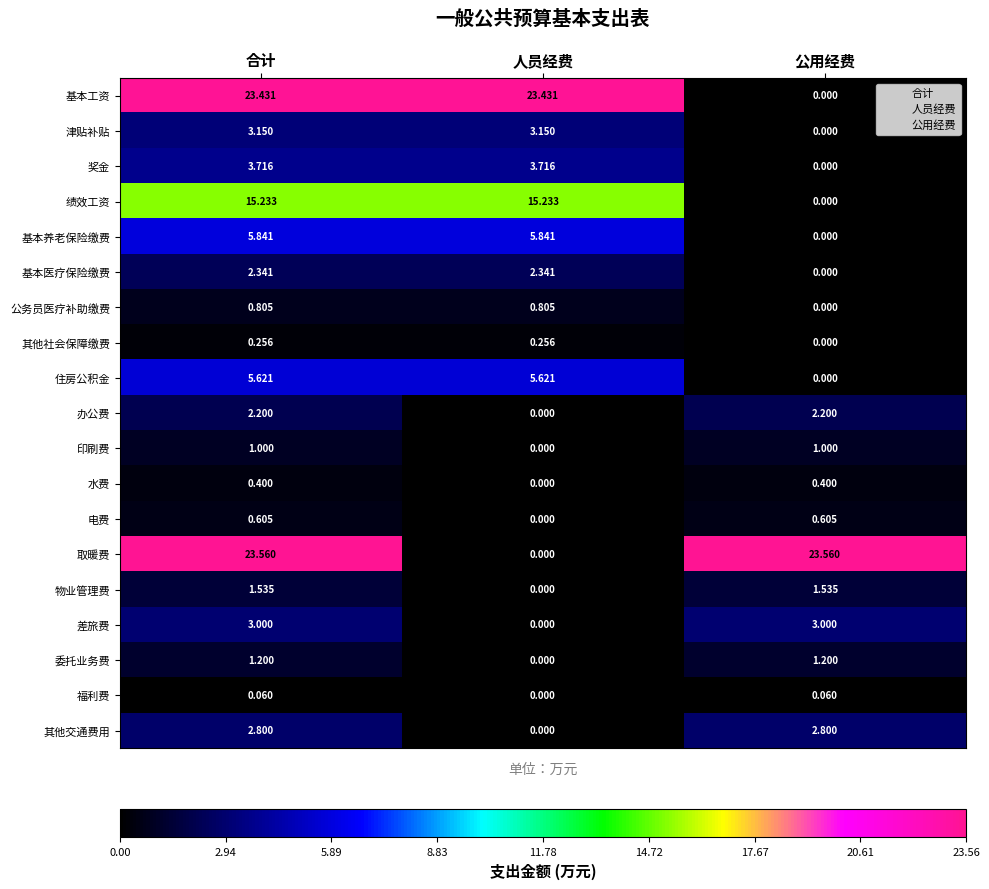

Rank the series at 合计 from lowest to highest value.

福利费, 其他社会保障缴费, 水费, 电费, 公务员医疗补助缴费, 印刷费, 委托业务费, 物业管理费, 办公费, 基本医疗保险缴费, 其他交通费用, 差旅费, 津贴补贴, 奖金, 住房公积金, 基本养老保险缴费, 绩效工资, 基本工资, 取暖费